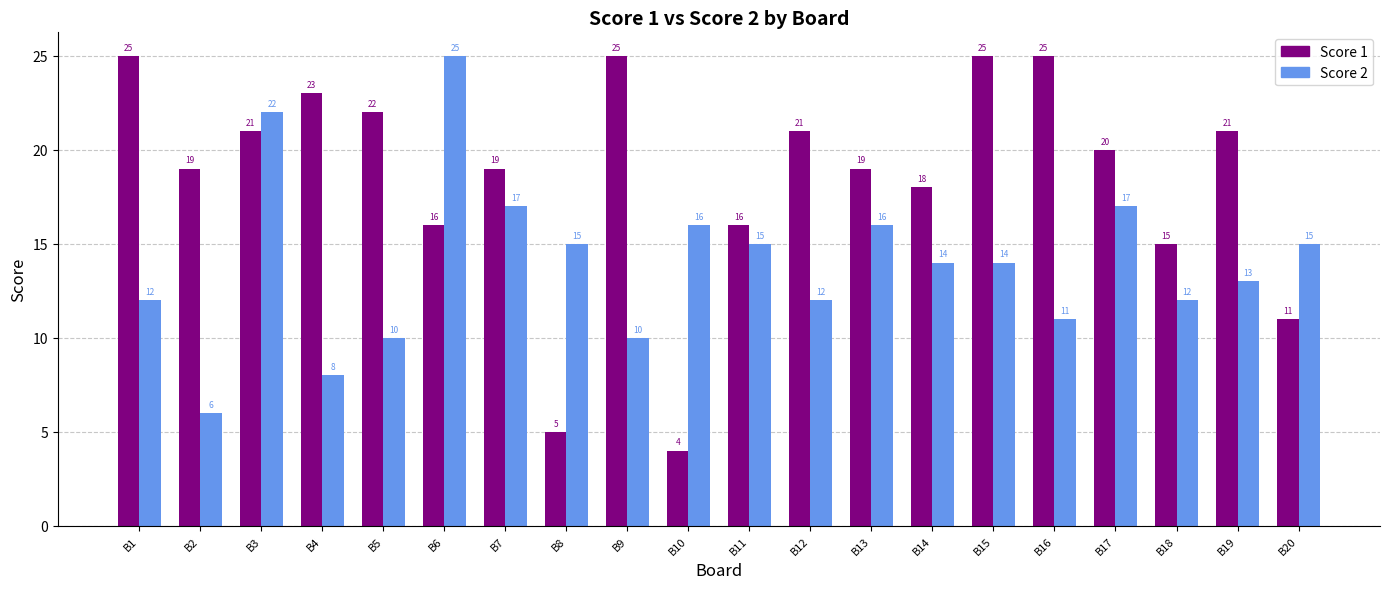

Reading left to right, transcribe all the data shown in this chart.

Score 1: B1=25	B2=19	B3=21	B4=23	B5=22	B6=16	B7=19	B8=5	B9=25	B10=4	B11=16	B12=21	B13=19	B14=18	B15=25	B16=25	B17=20	B18=15	B19=21	B20=11
Score 2: B1=12	B2=6	B3=22	B4=8	B5=10	B6=25	B7=17	B8=15	B9=10	B10=16	B11=15	B12=12	B13=16	B14=14	B15=14	B16=11	B17=17	B18=12	B19=13	B20=15